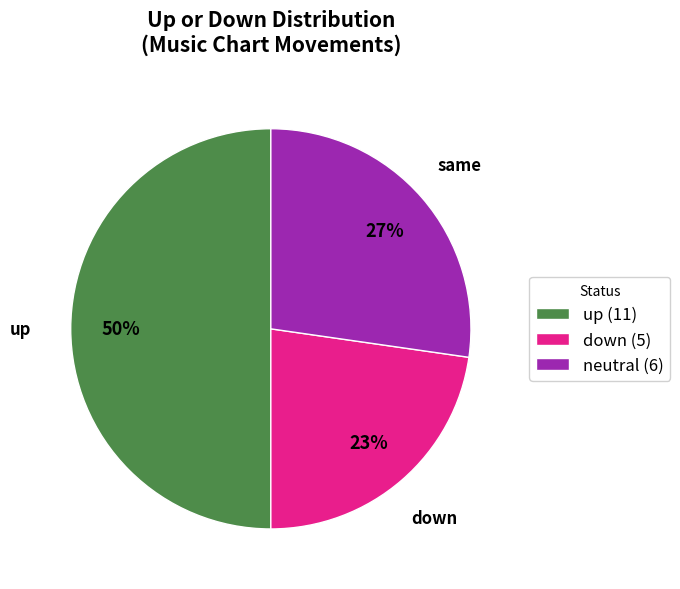

Between up (11) and down (5), which is larger?

up (11)